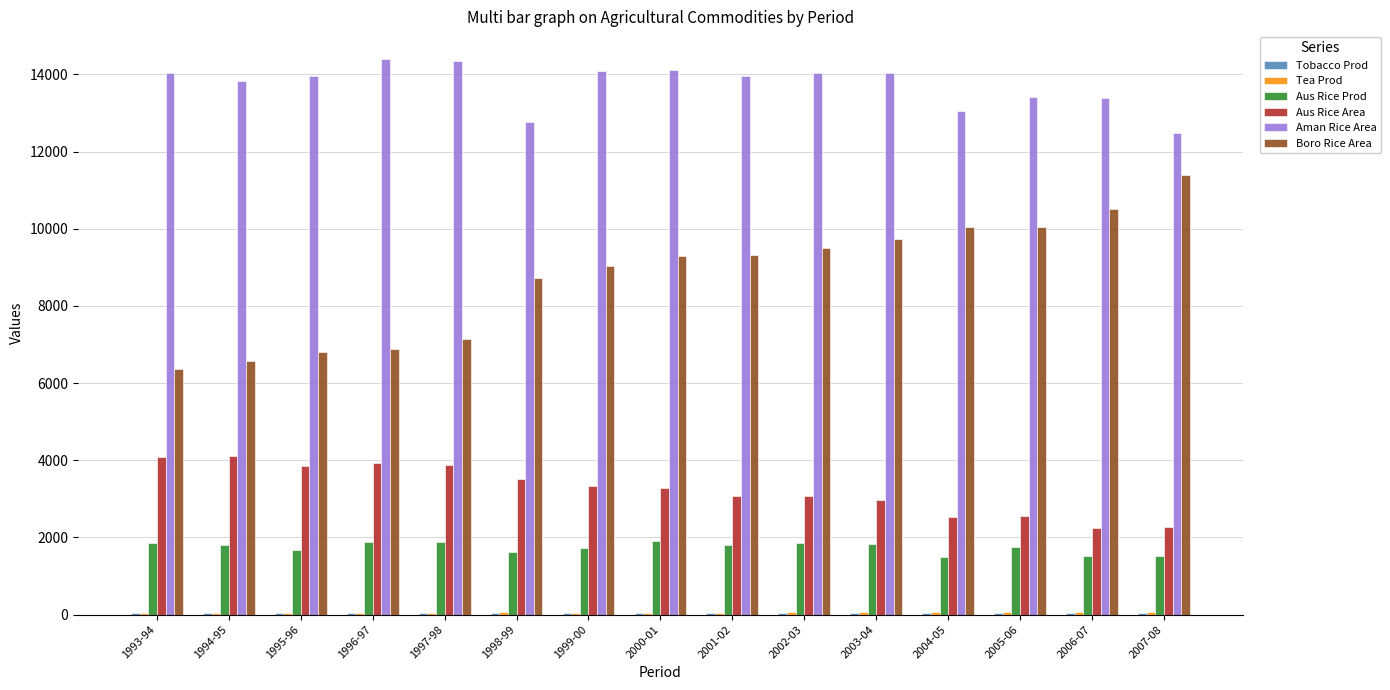

Which series has the largest total across all categories?

Aman Rice Area